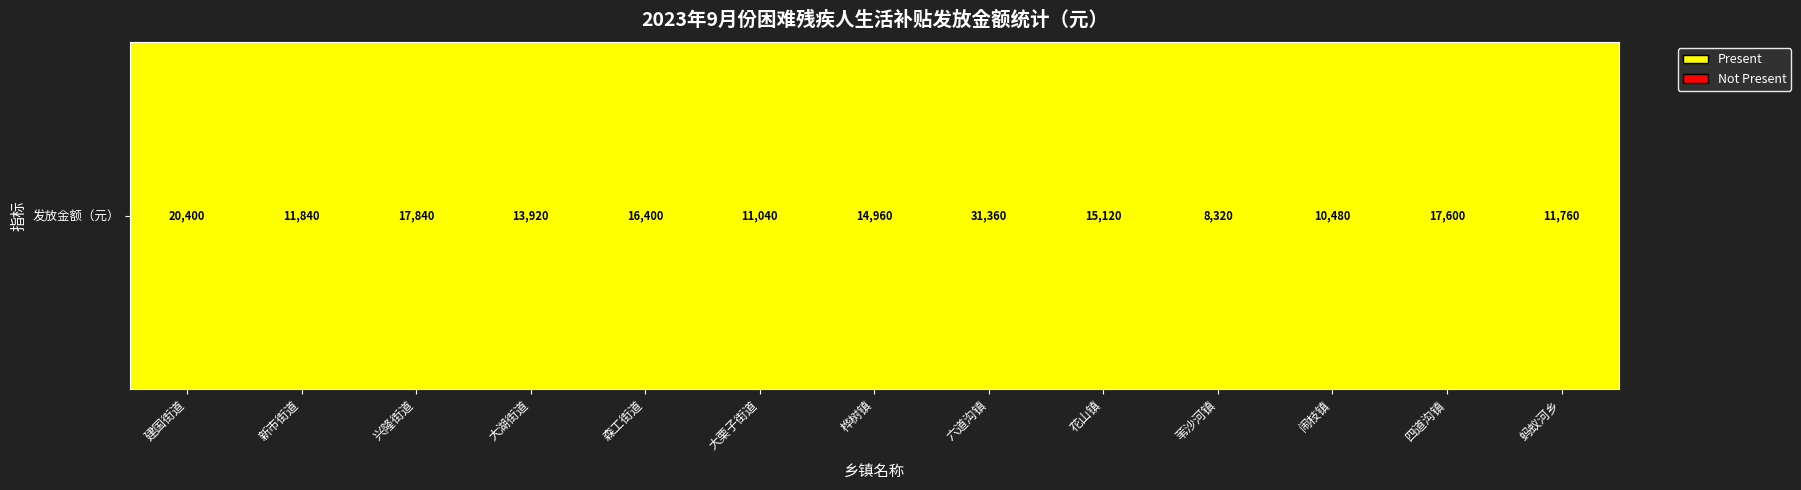

What is the change in value from 新市街道 to 大栗子街道?

-800